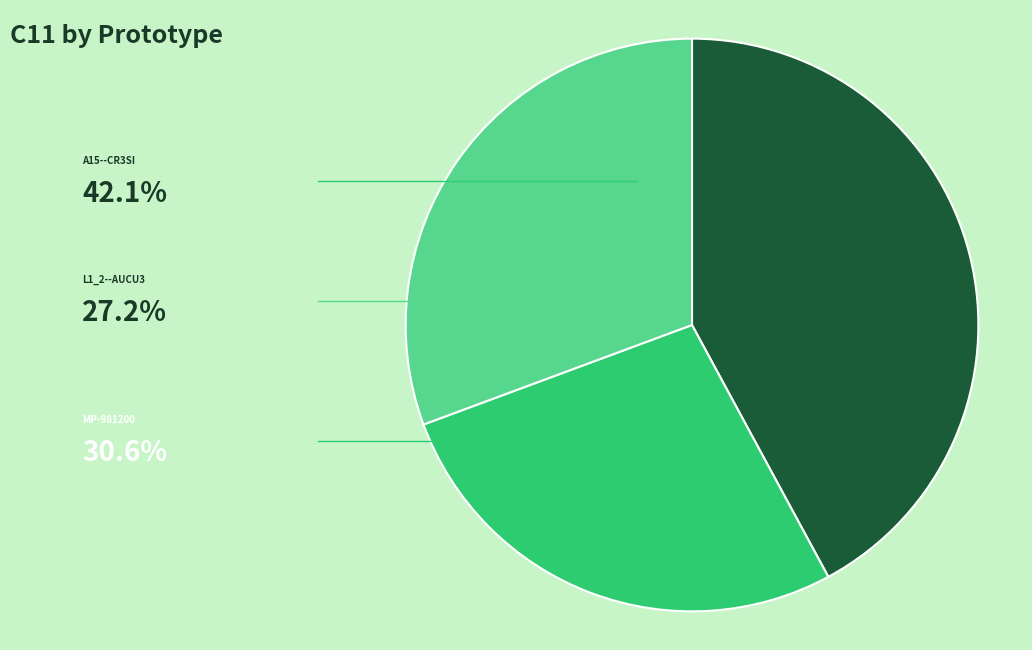

Does any single category account for the majority?

No